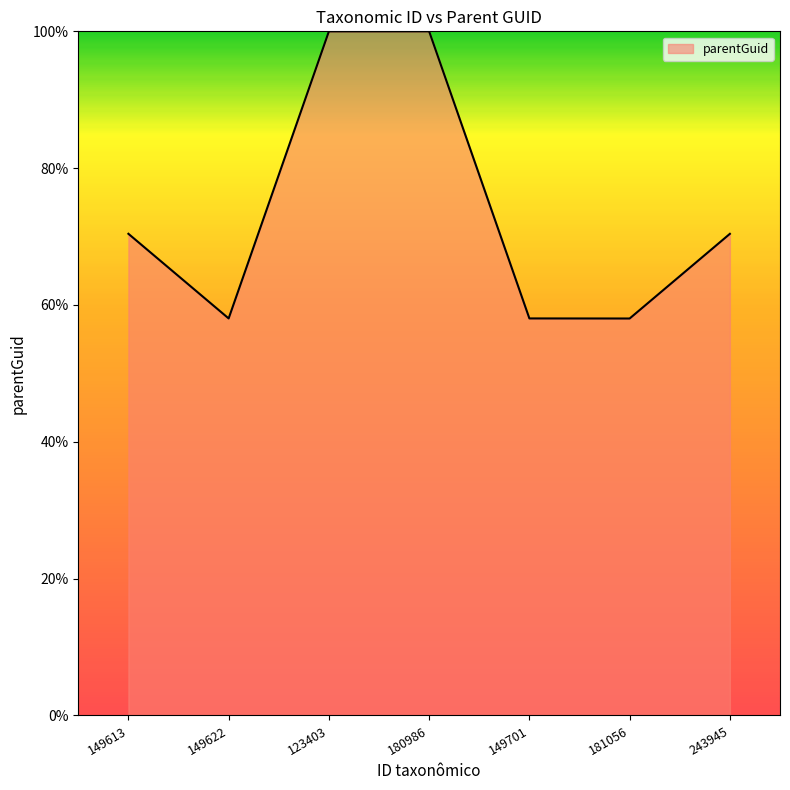

At which label does the data first exceed 70?

149613